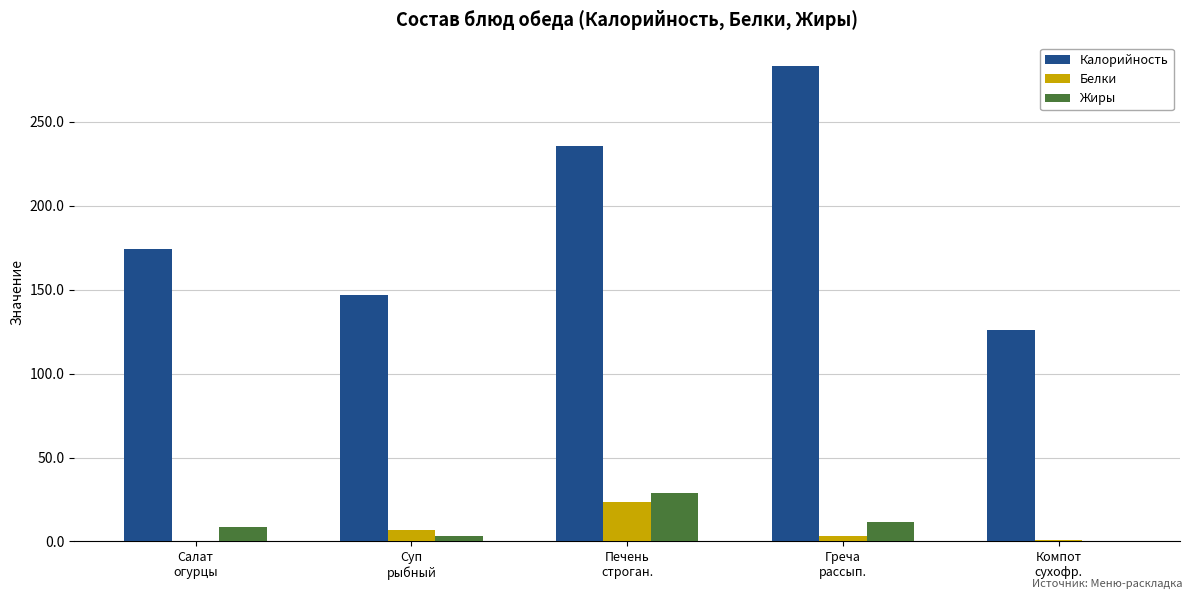

Which series has the largest total across all categories?

Калорийность